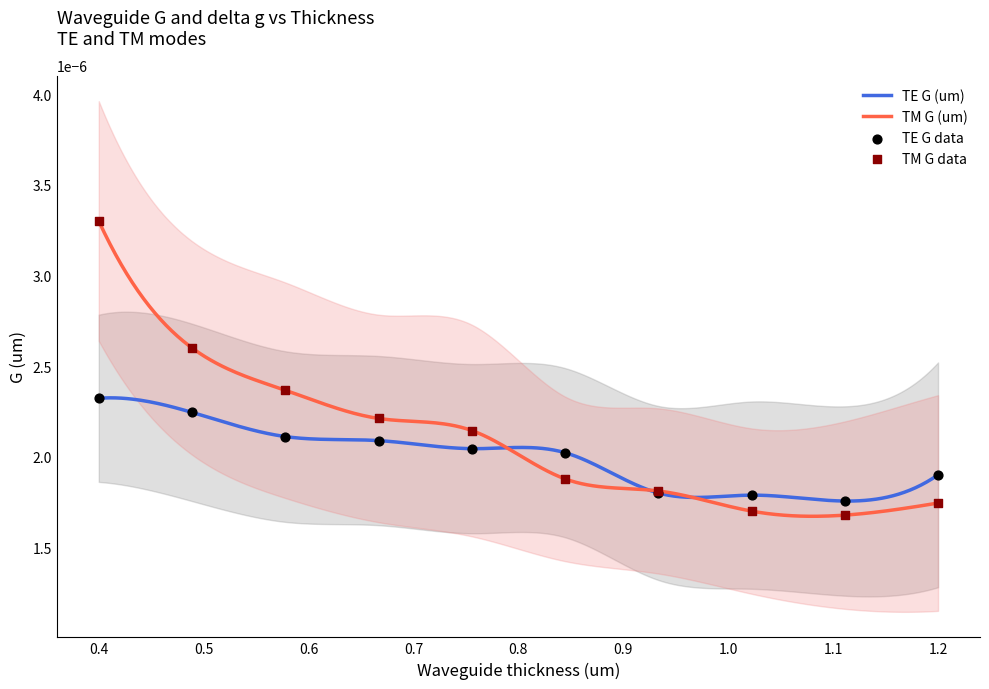

Which series has the largest total across all categories?

TM G (um)